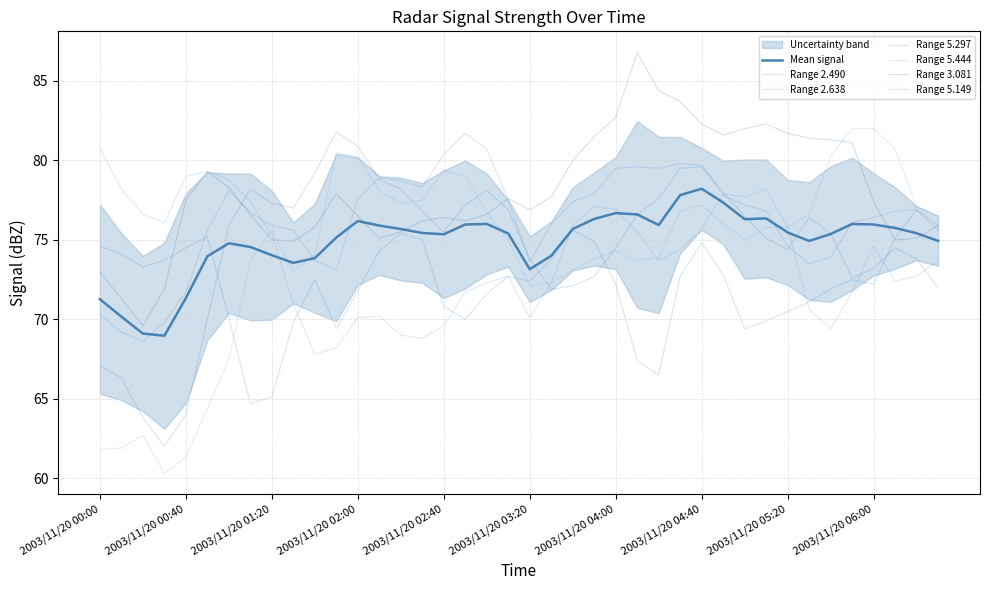

What is the average value of the 2.638 series?

74.0